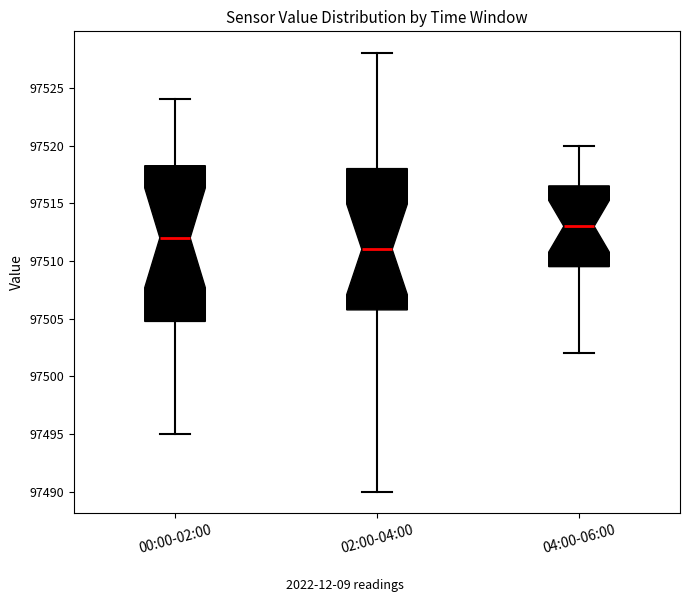

Which box is the tallest, from its lower edge to its upper edge?

00:00-02:00